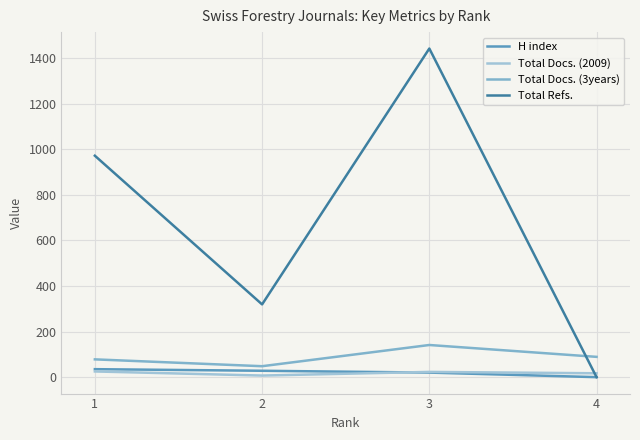

Reading left to right, list all the values displayed in this chart.

H index: 35	28	20	0
Total Docs. (2009): 25	7	23	17
Total Docs. (3years): 78	48	141	89
Total Refs.: 971	319	1441	0